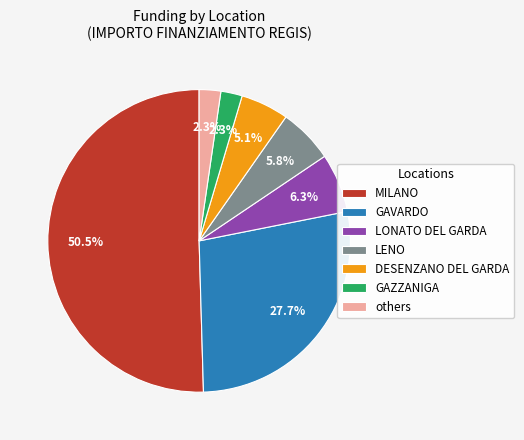

Which has a higher value, LENO or GAVARDO?

GAVARDO